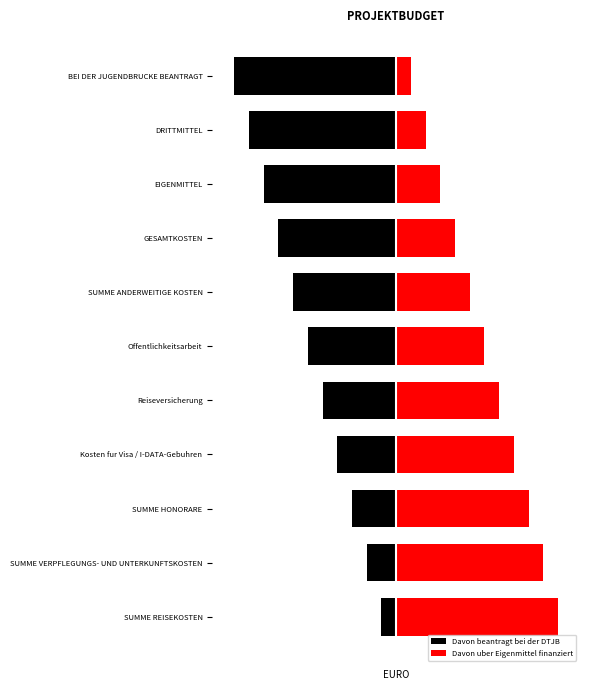

True or false: Davon beantragt bei der DTJB has a value of -6 at BEI DER JUGENDBRUCKE BEANTRAGT.

False